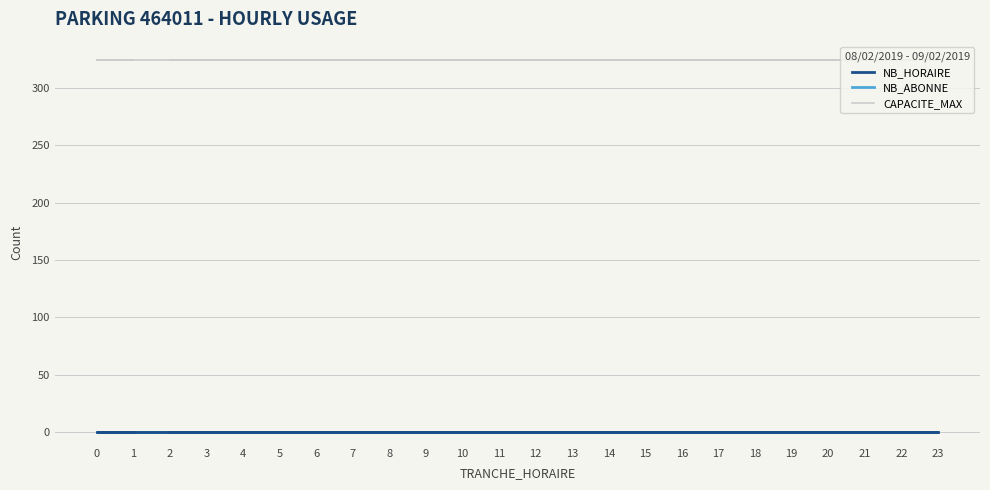

Does the chart display data point markers on the line(s)?

No